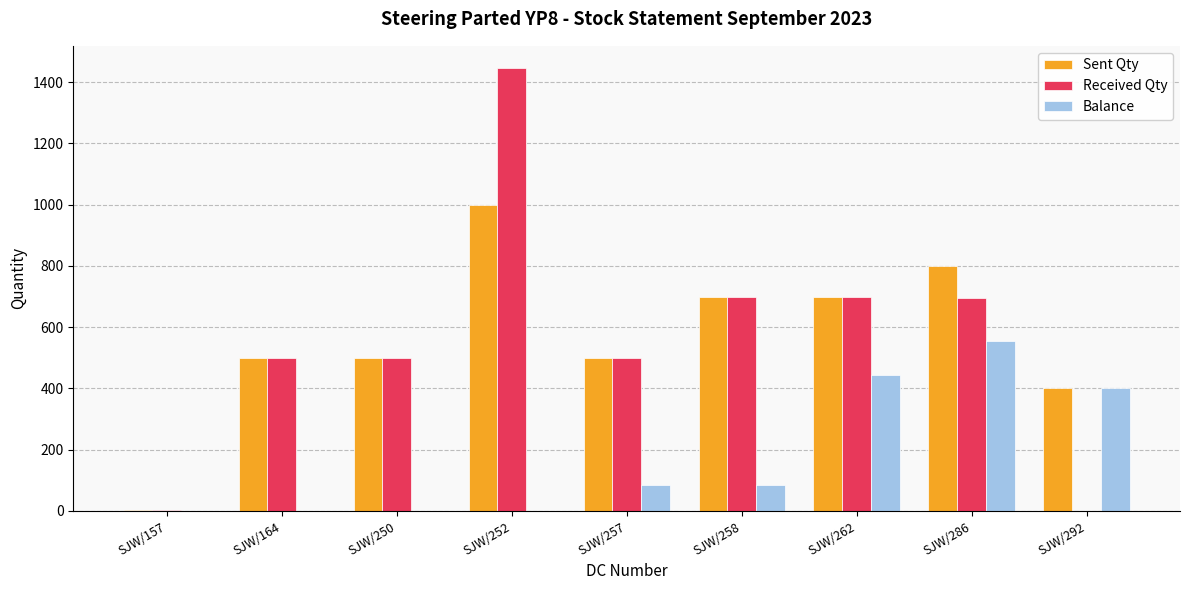

Is the value of Balance at SJW/262 greater than the value of Sent Qty at SJW/164?

No